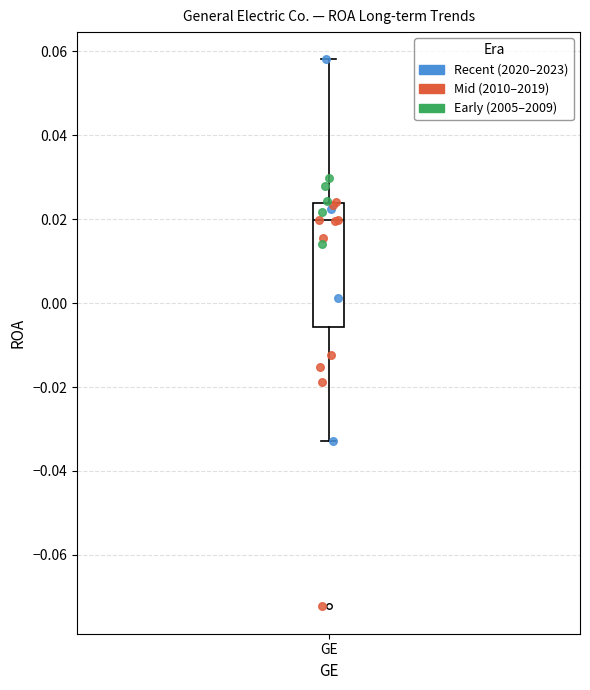

Where does the upper whisker of the box for GE end on the y-axis? The values are not printed on the chart, so give them approximately, as read against the axis.

0.058